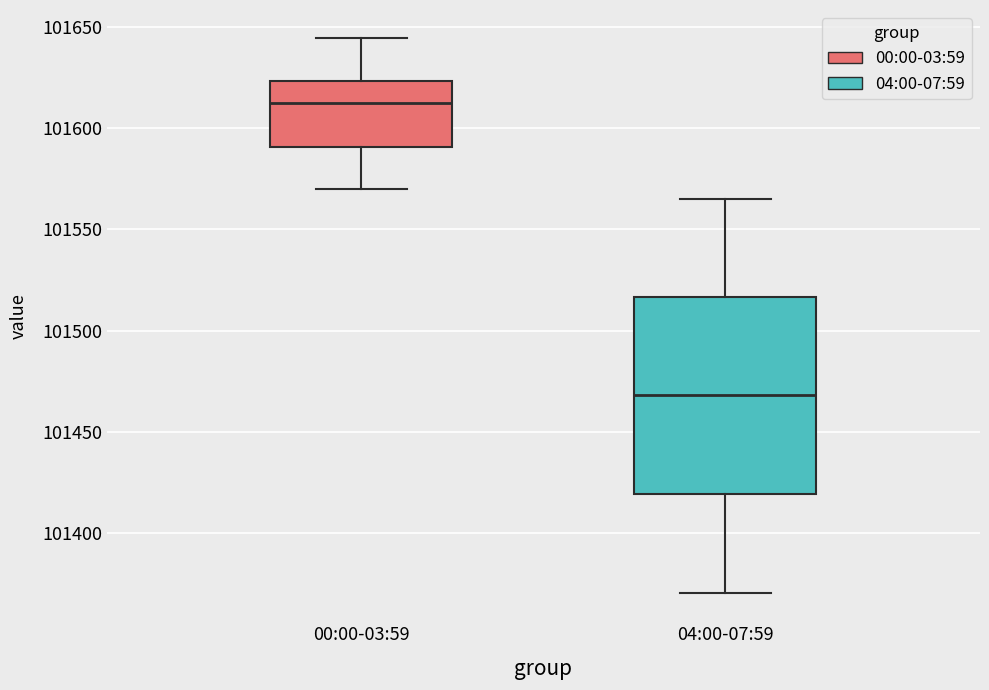

Reading left to right, read every box against the y-axis: the position of its median line, the range the box covers, and the ends of its whiskers. The values are not printed on the chart, so give them approximately, as read against the axis.

00:00-03:59: median 101610, box 101590 to 101625, whiskers 101570 to 101645
04:00-07:59: median 101470, box 101420 to 101515, whiskers 101370 to 101565